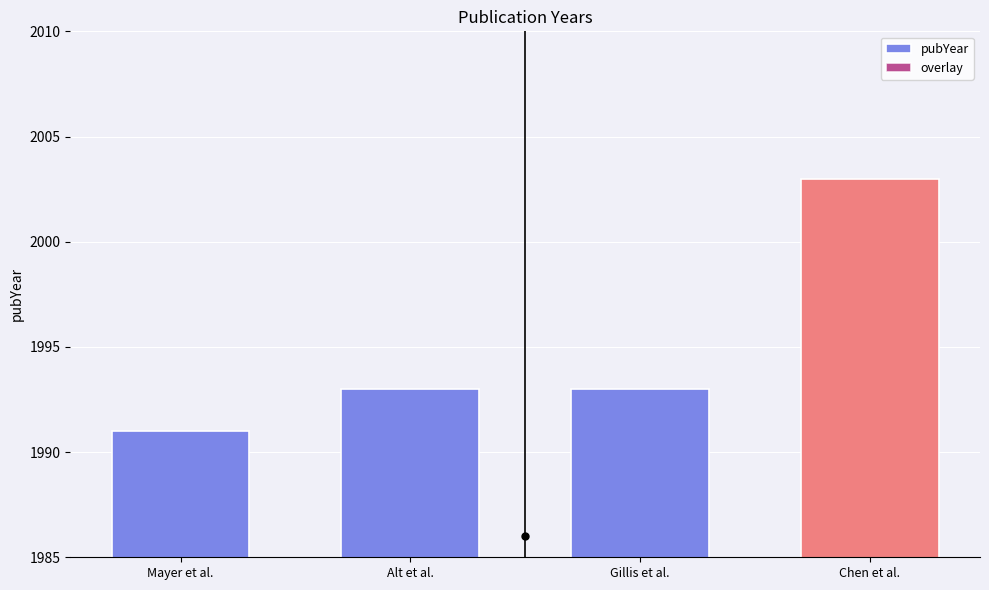

Where is overlay nearest to the value 13?

Alt et al.